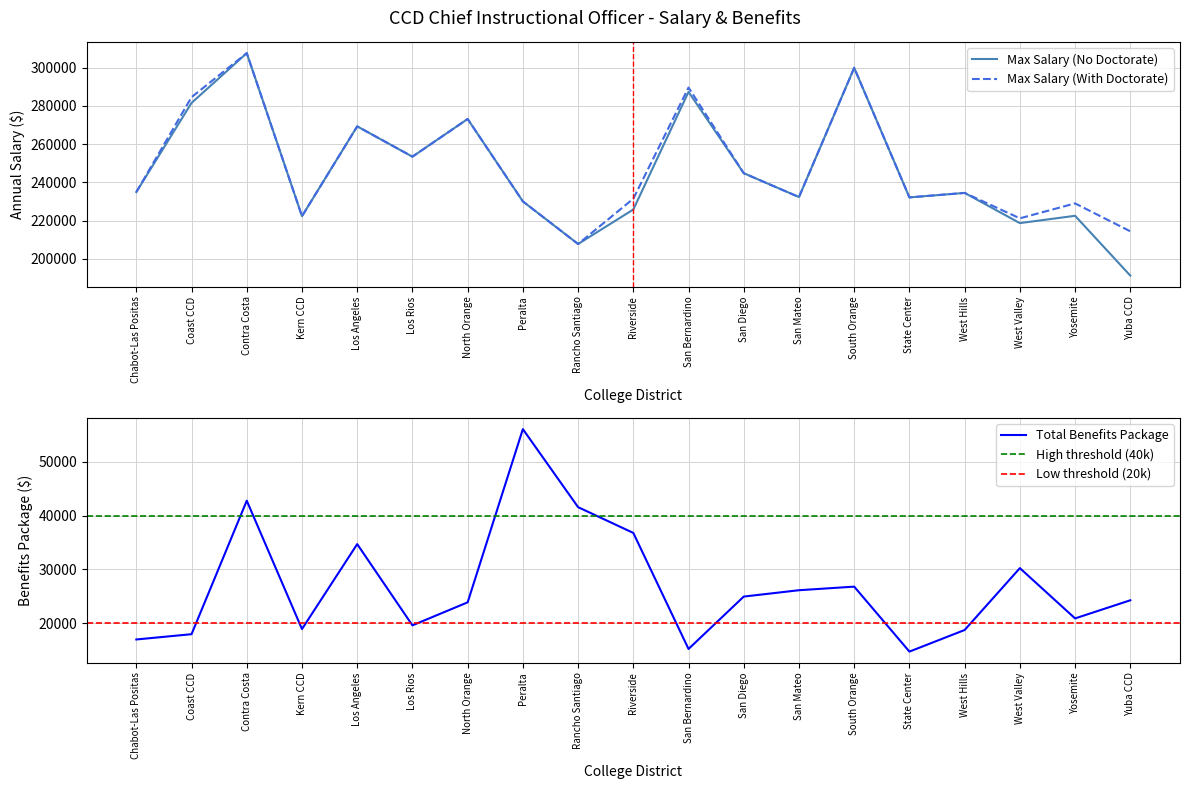

True or false: Max Salary (No Doctorate) and Total Benefits Package intersect in this chart.

False